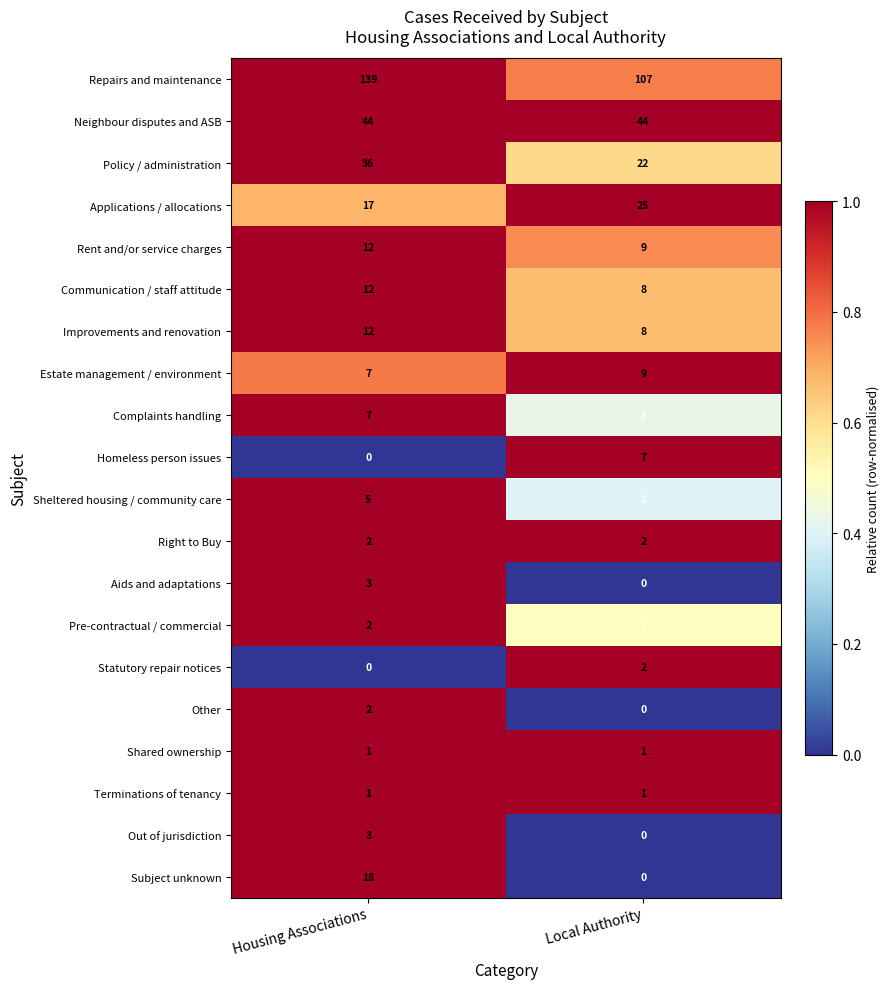

Which series changed the most between Housing Associations and Local Authority?

Repairs and maintenance